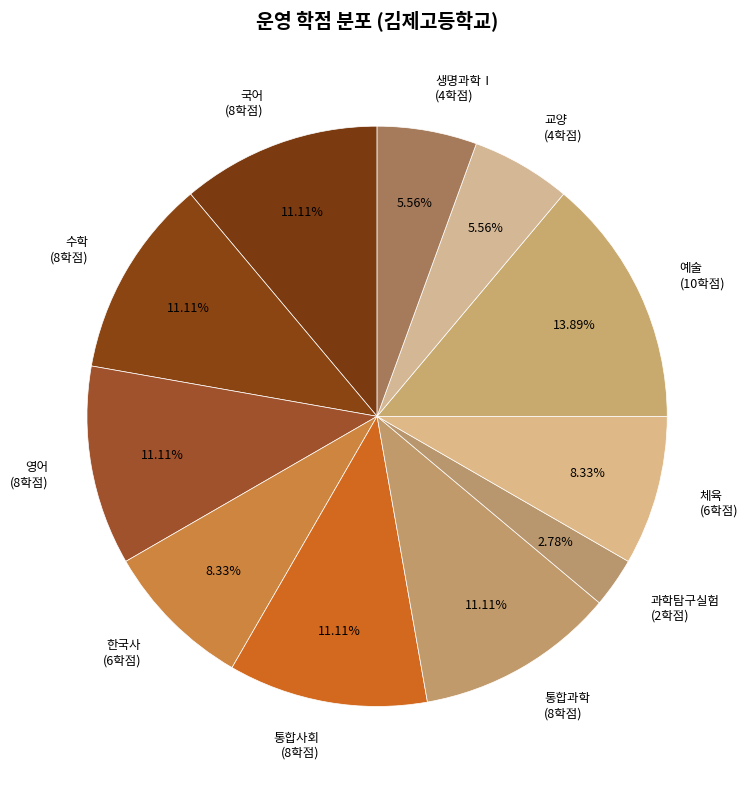

Do 수학 (8학점) and 체육 (6학점) together represent more than half of the pie?

No